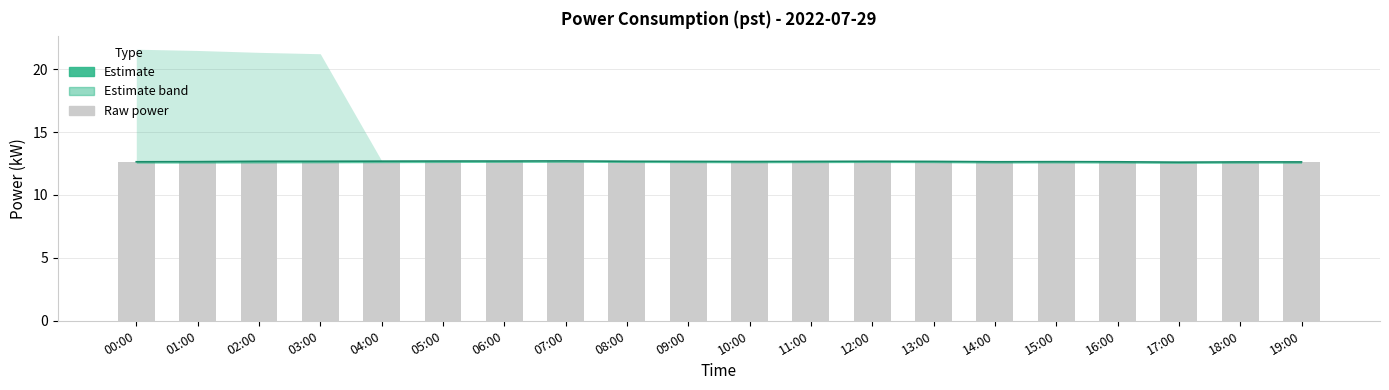

At which label is power_line closest to 12?

17:00